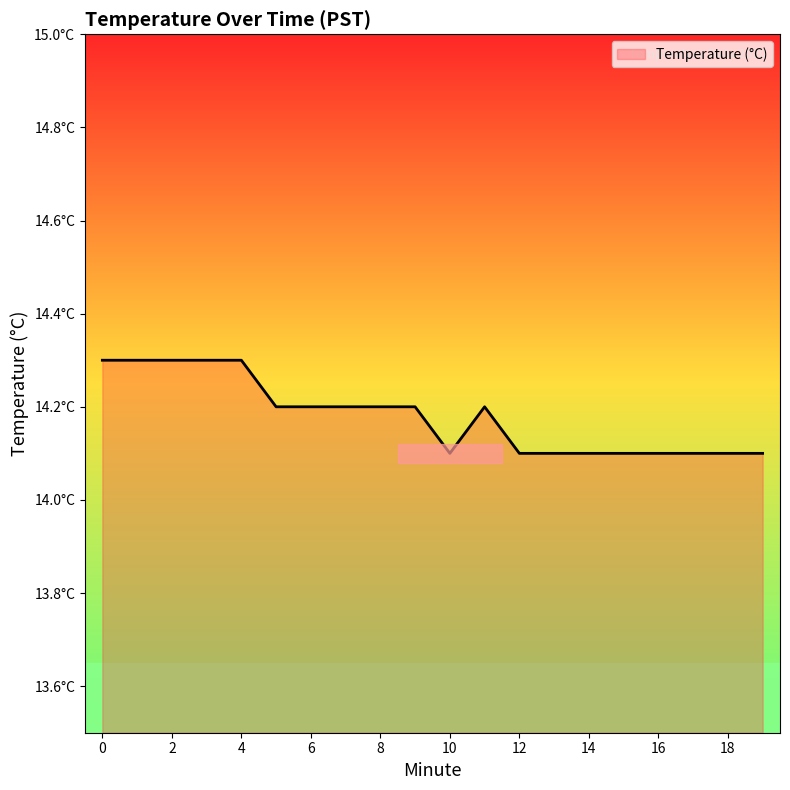

Does the chart display data point markers on the line(s)?

No